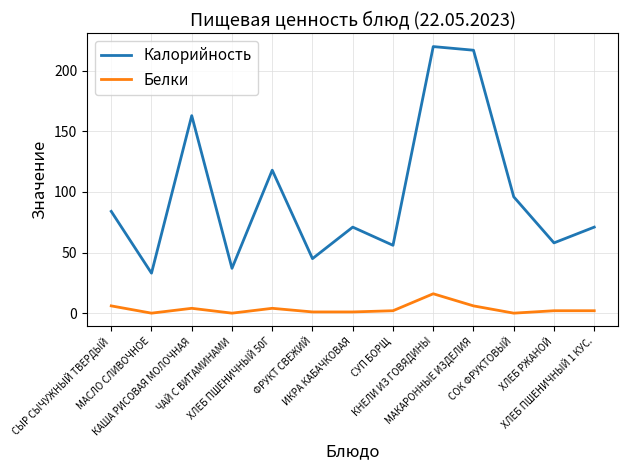

What position from the left is ХЛЕБ РЖАНОЙ?

12